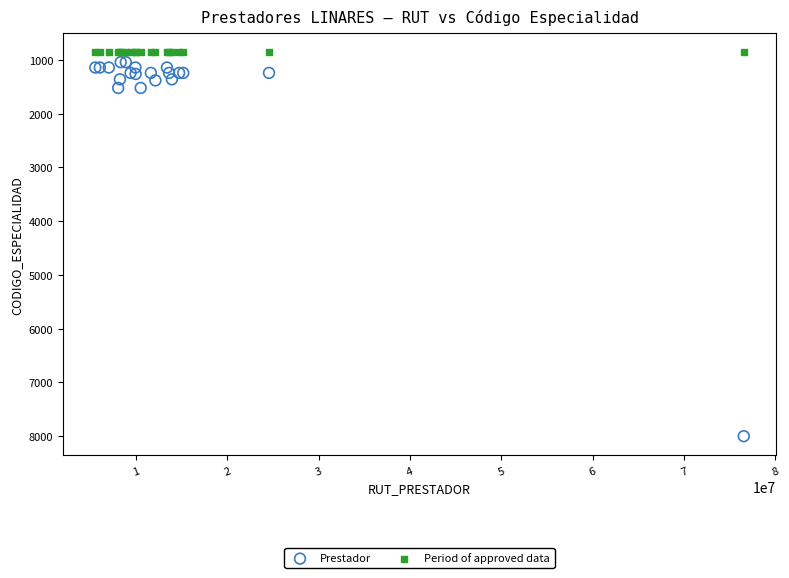

Which series reaches the maximum Y coordinate?

Prestador